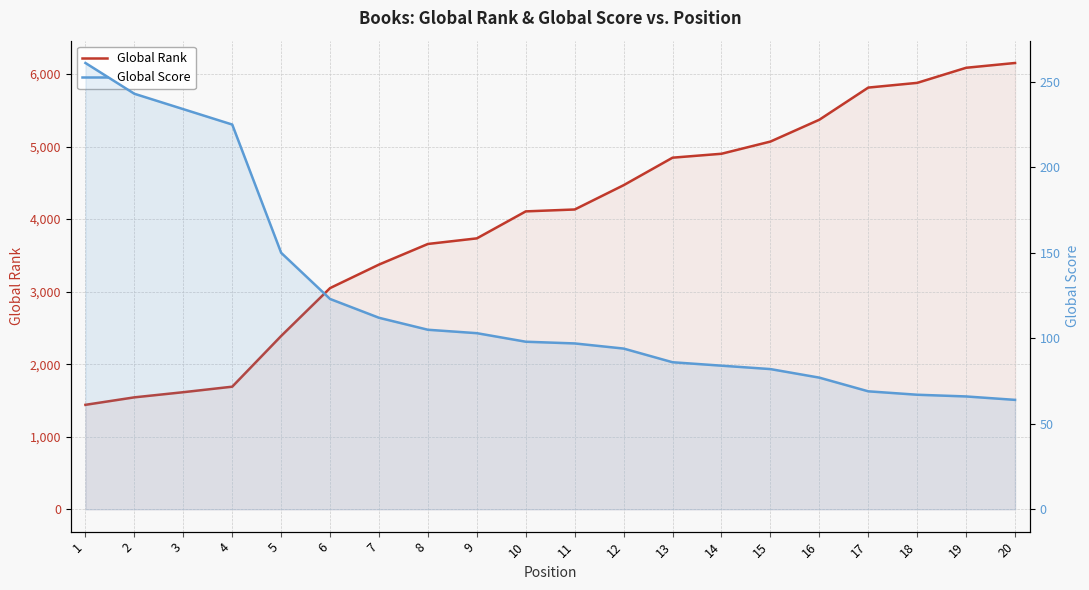

At which category is the sum across all series the highest?

20